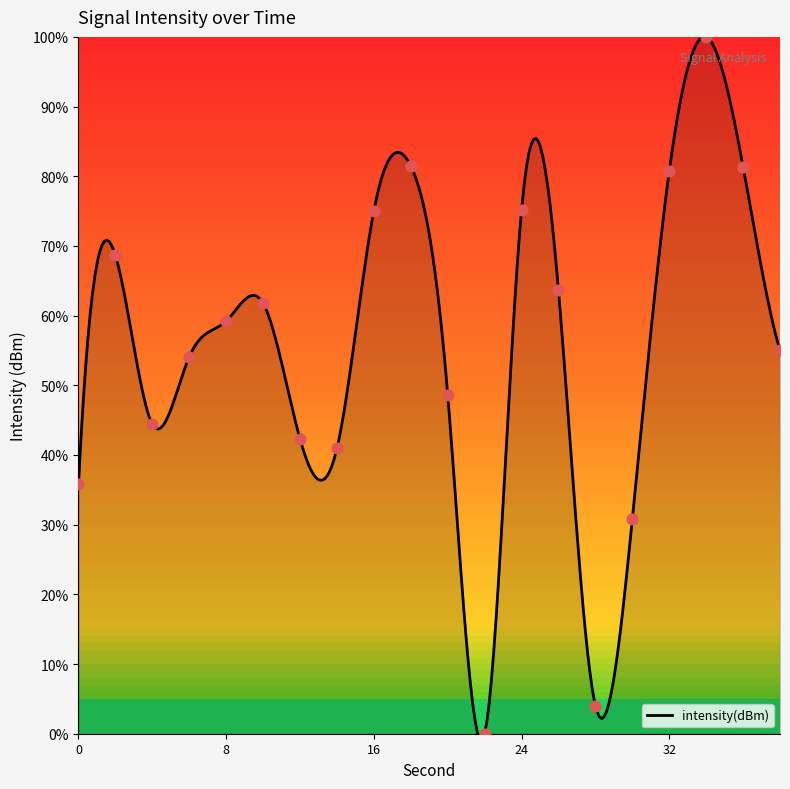

What is the ratio of the value at 8 to the value at 4?

1.3